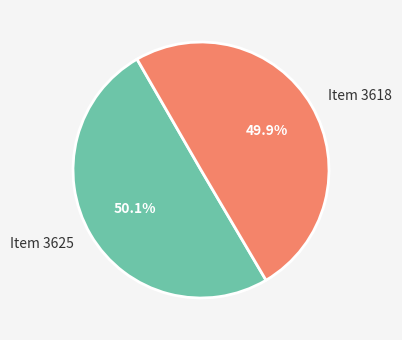

How many segments does this pie chart have?

2